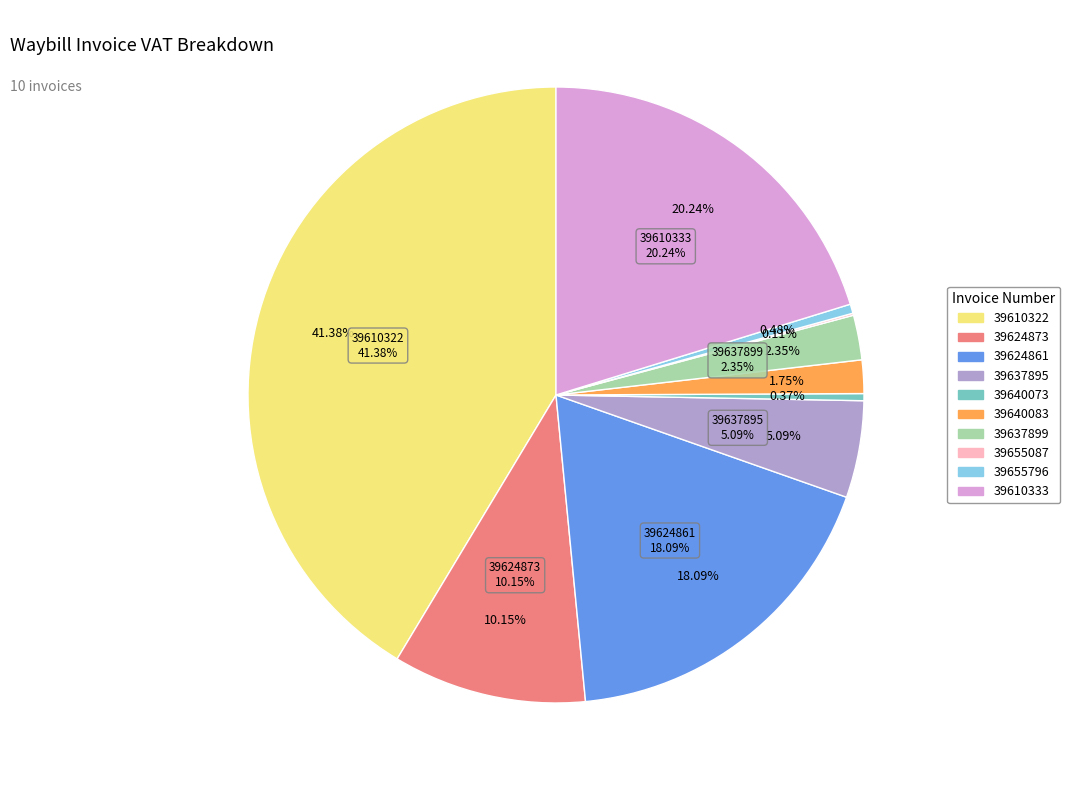

To the nearest percent, what percentage of the pie is 39610333?

20%